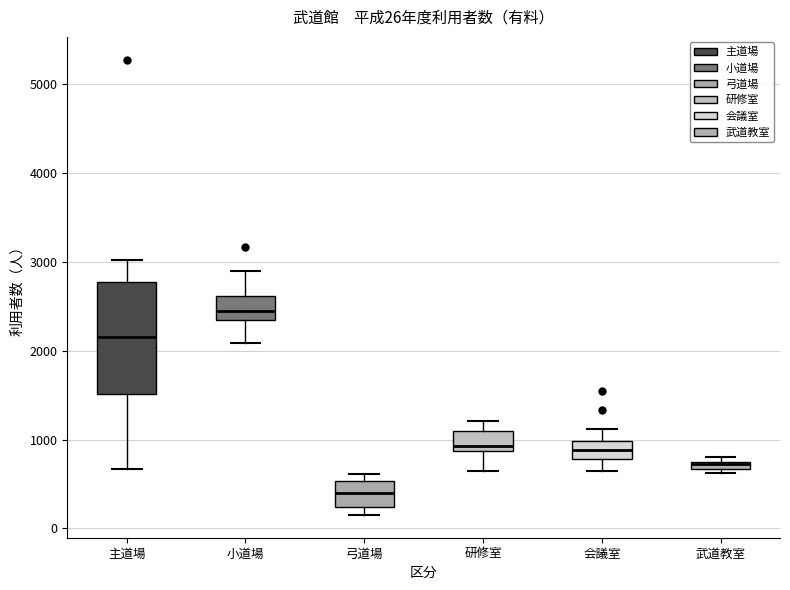

Which box is the tallest, from its lower edge to its upper edge?

主道場